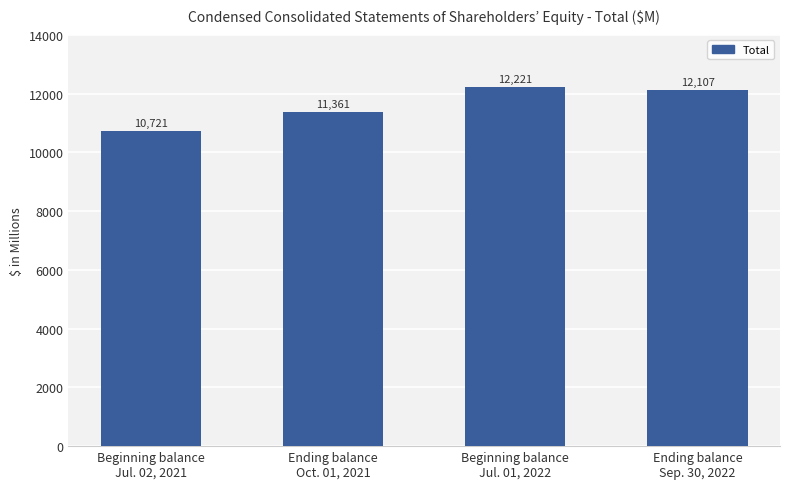

The value at Ending balance
Sep. 30, 2022 is 12107. True or false?

True